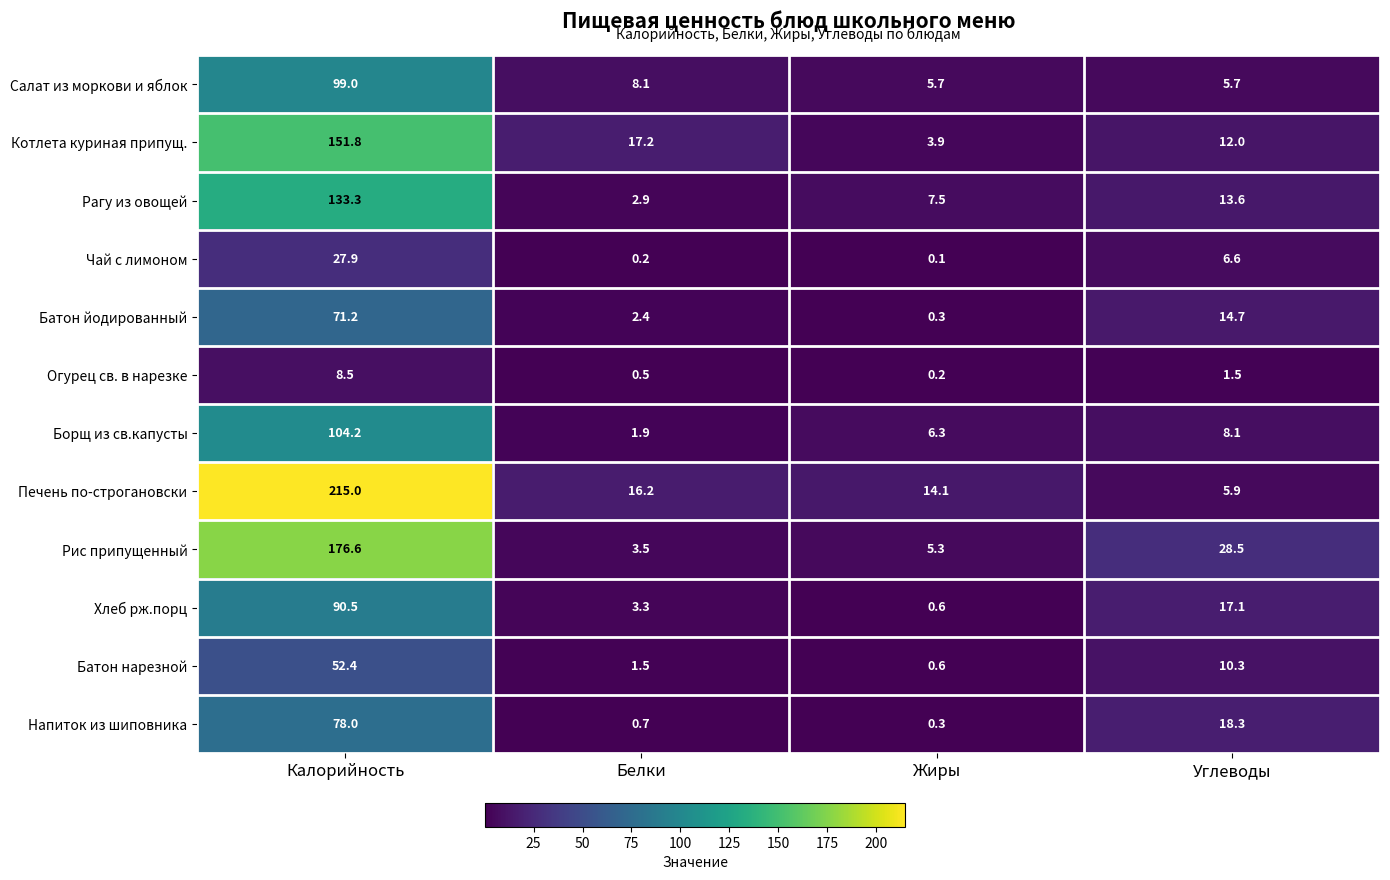

Between Калорийность and Белки, which series saw the biggest shift?

Печень по-строгановски